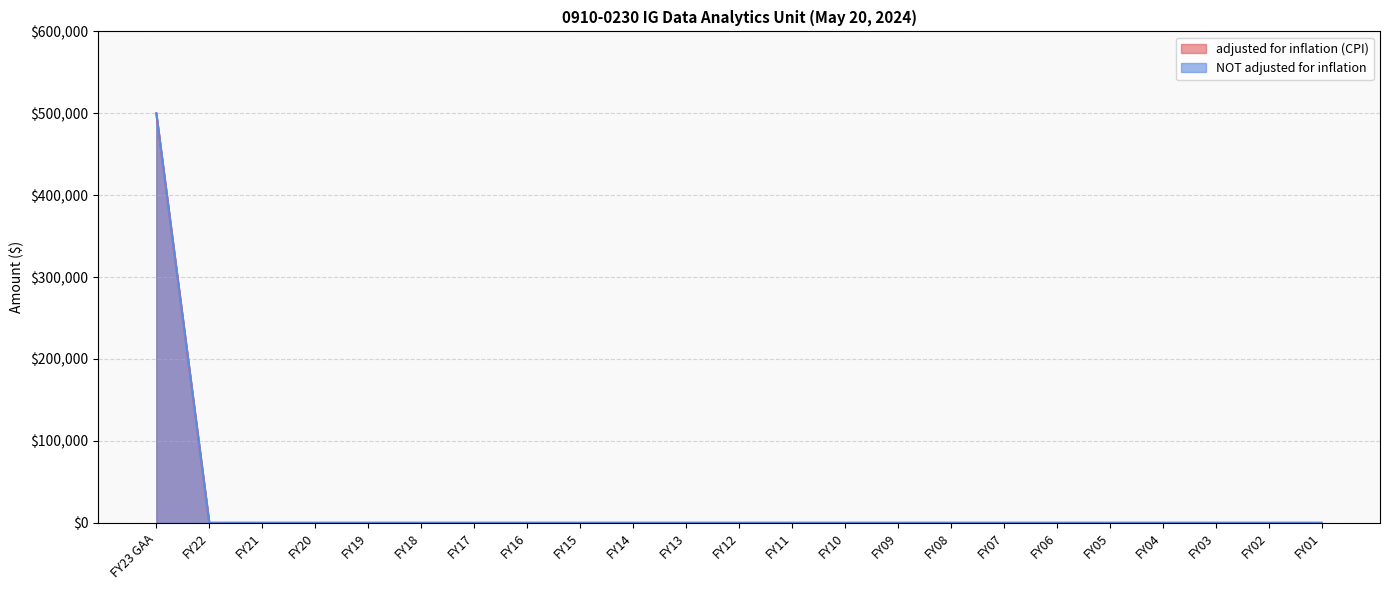

What is the label of the 4th point from the left?

FY20